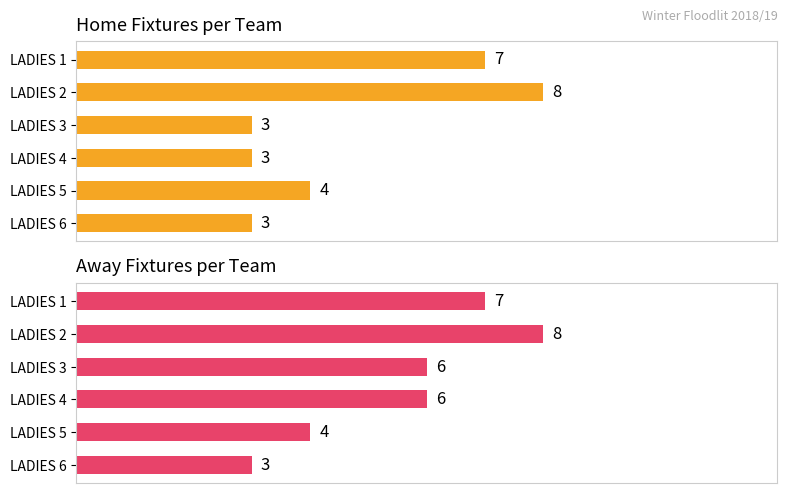

At LADIES 3, list the series in order from smallest to largest.

Home, Away